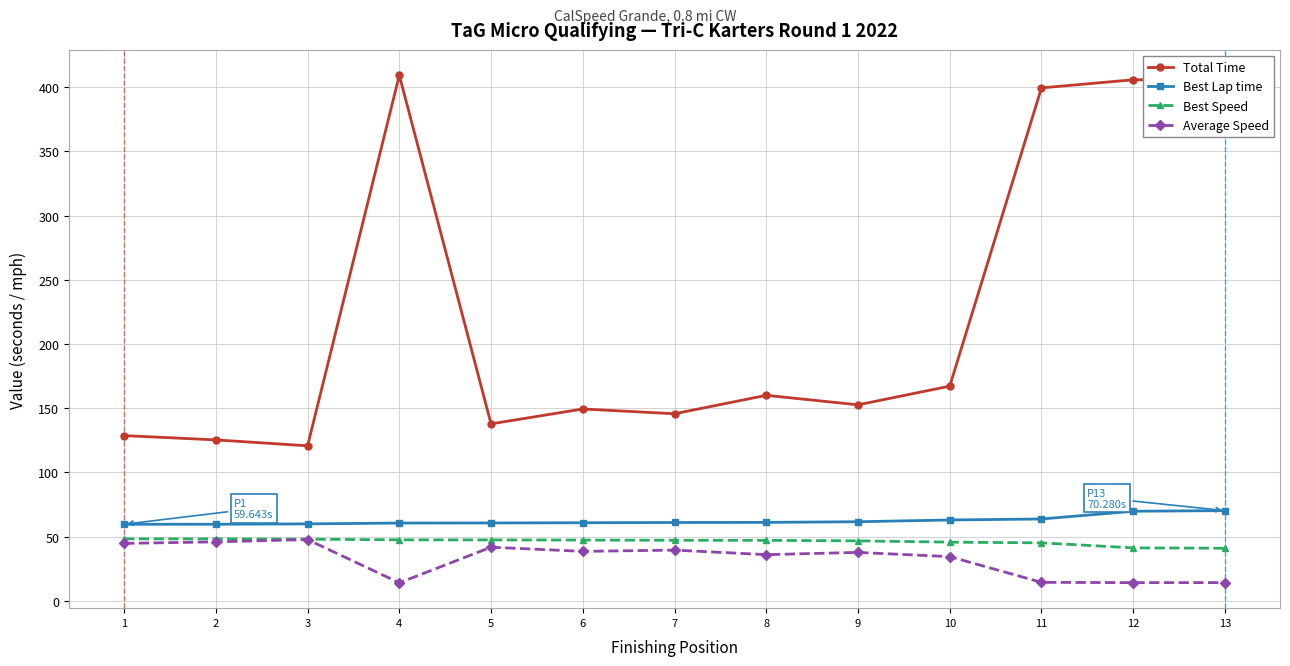

Is the value of Best Speed at 5 greater than the value of Average Speed at 11?

Yes